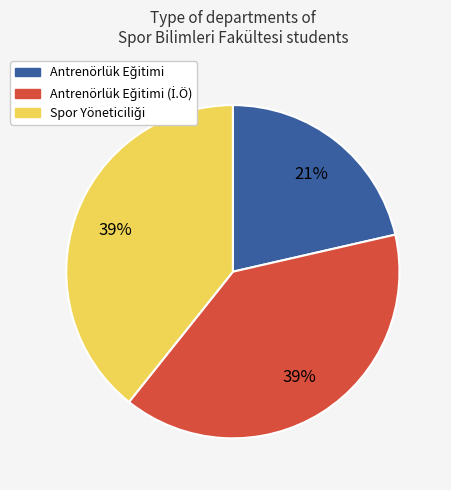

Count the number of slices in the pie.

3